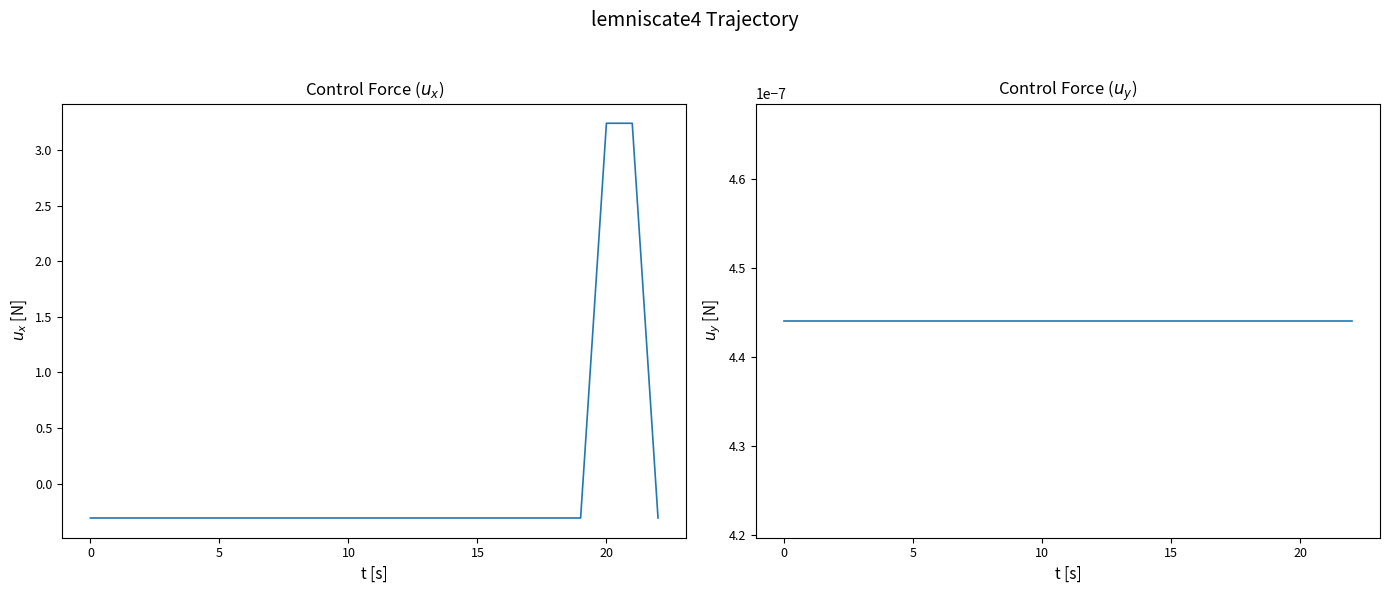

Is the value of INVESTIMENTO at 9 greater than the value of IMPORTO FINANZIAMENTO REGIS at 17?

Yes